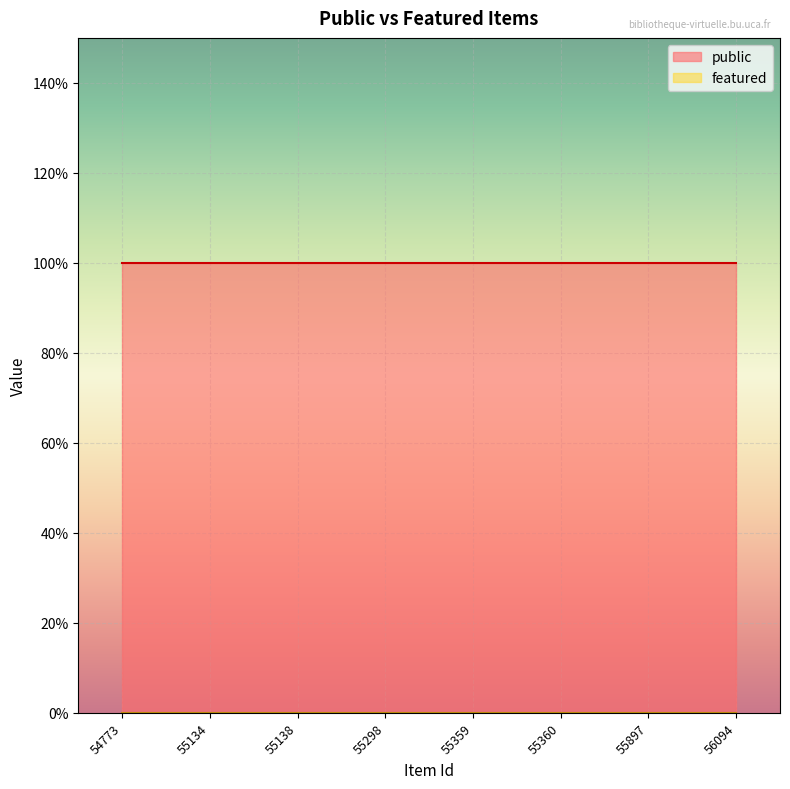

True or false: featured has a value of 0 at 56094.

True